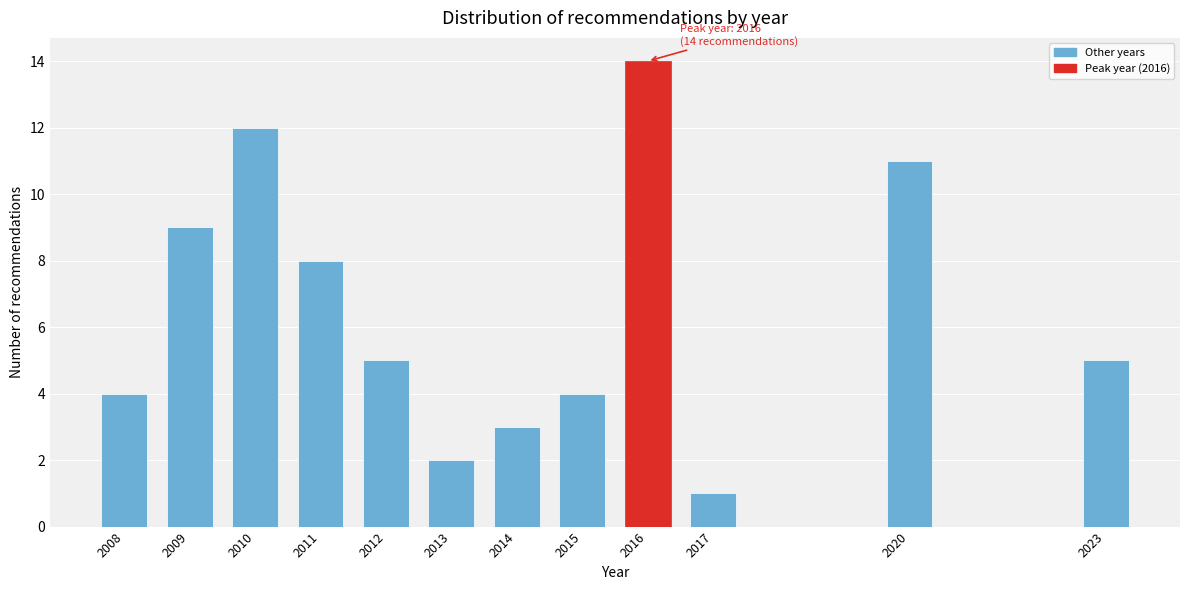

Reading left to right, transcribe all the data shown in this chart.

2008=4	2009=9	2010=12	2011=8	2012=5	2013=2	2014=3	2015=4	2016=14	2017=1	2020=11	2023=5